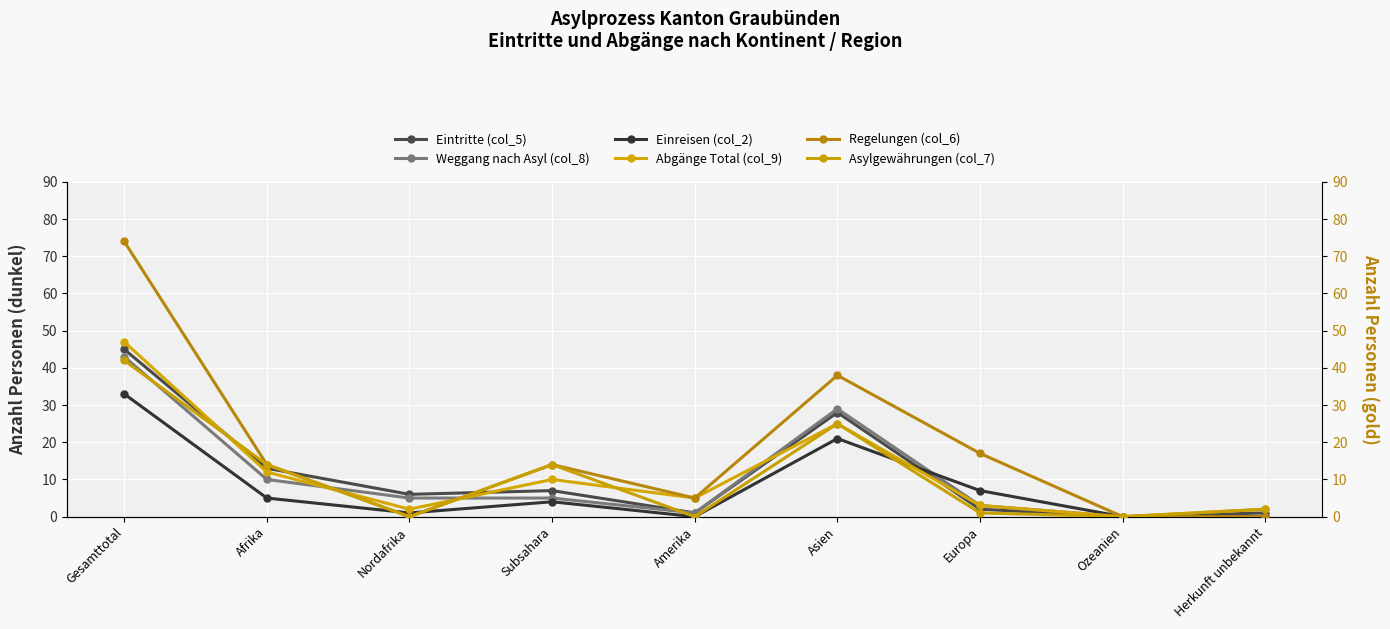

Which category has the highest value in the Asylgewährungen (col_7) series?

Gesamttotal